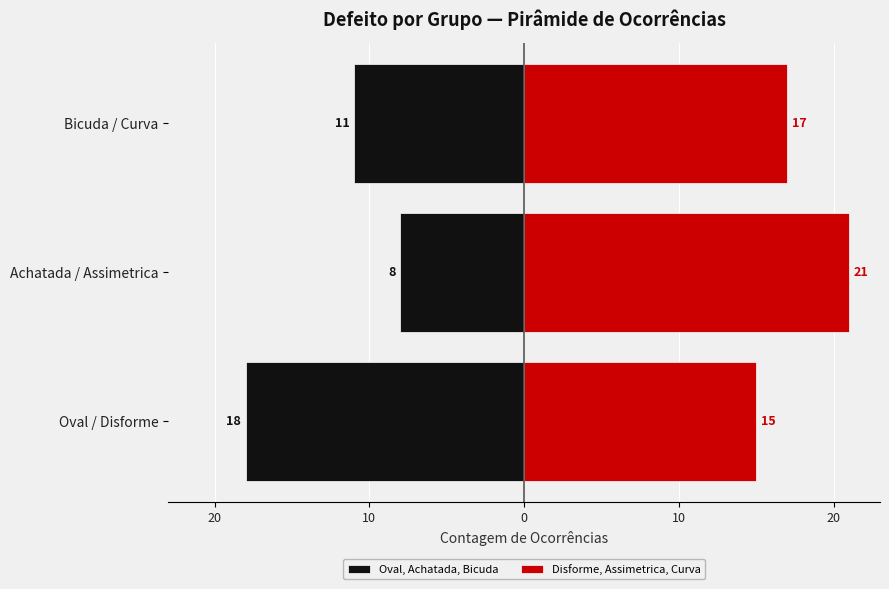

Does the chart contain any negative values?

Yes